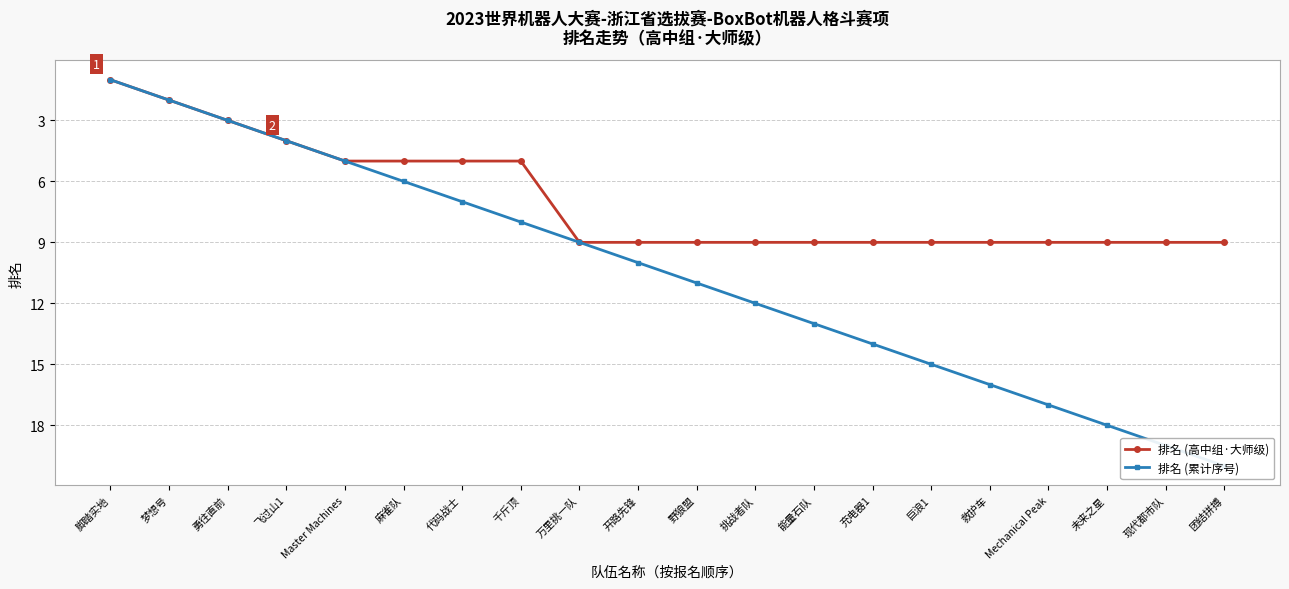

What is the label of the 7th point from the right?

充电器1